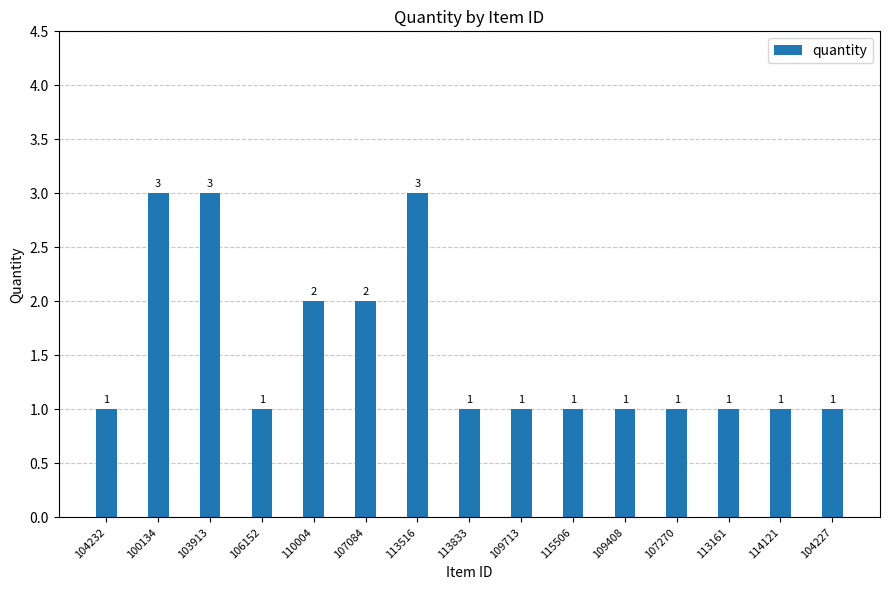

What is the smallest value displayed?

1